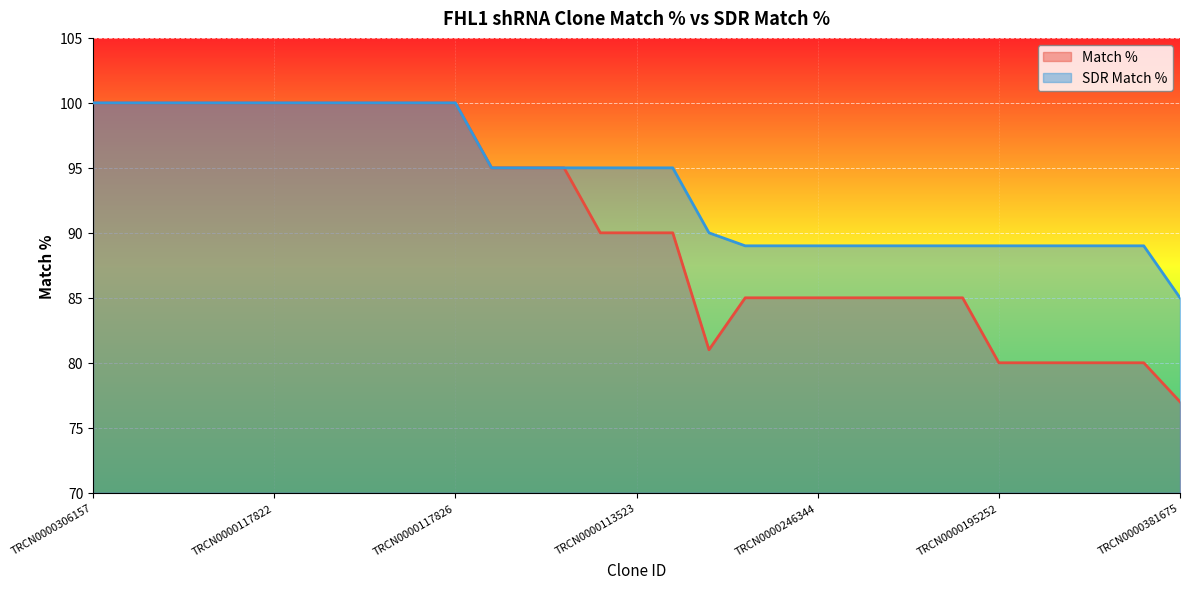

True or false: SDR Match % and Match % cross at least once.

False